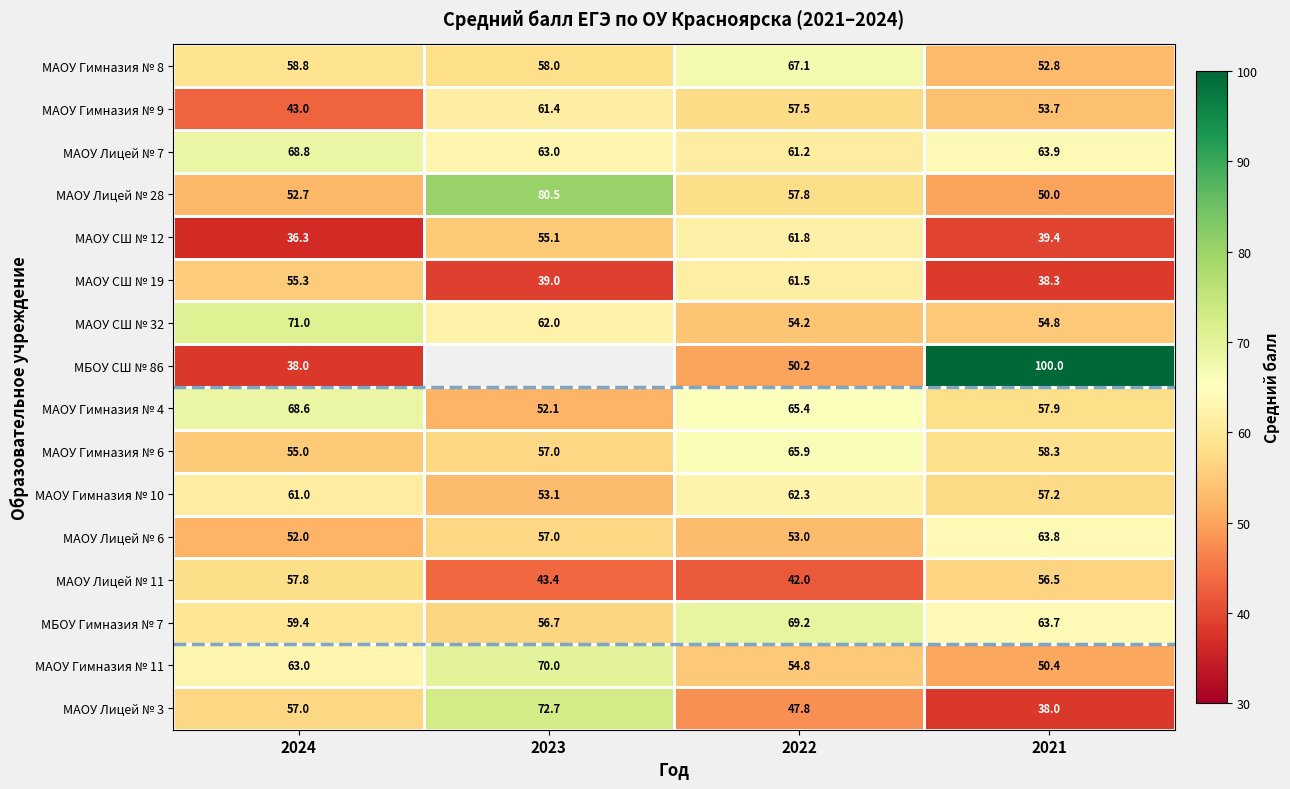

What is the minimum value for МАОУ СШ № 32?

54.2